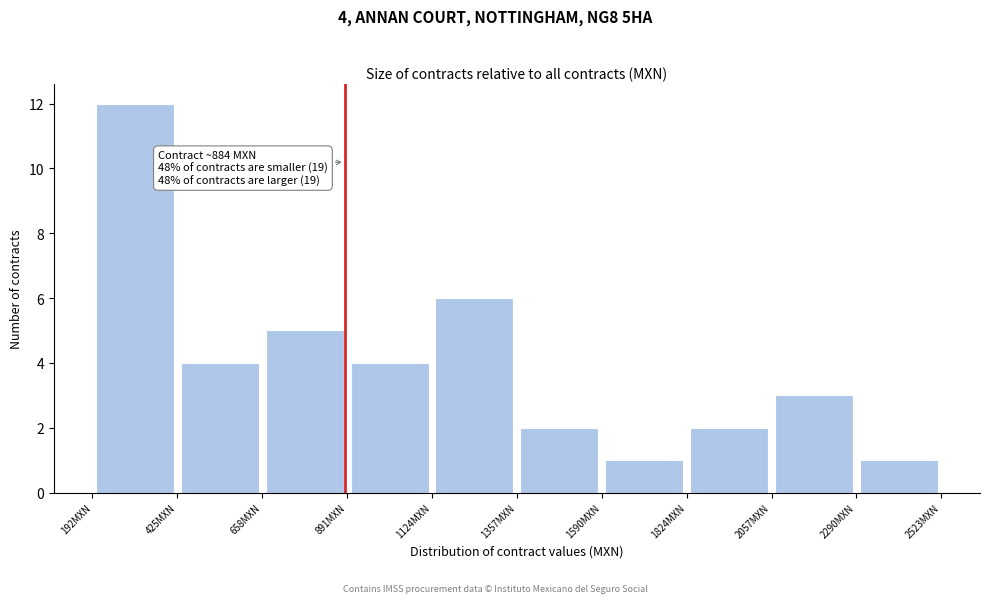

Over which range of the x-axis is the bar tallest?

200 to 400